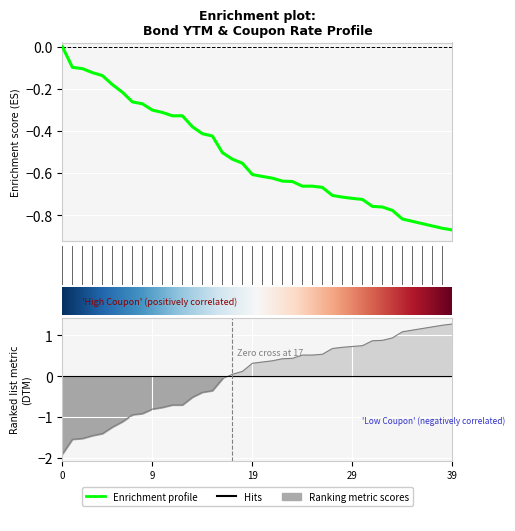

List the labels in order of YTM value, smallest first.

BPIFXBND2024, BDOFXBND2024, FDCFXBND2024, SECBFXBD2024, RBANKLTN2024, CHIBLTNC2024, AREITFXB2023, ACRCP01U2023, VLLFXBND2023, UBPFXBND2023, EWBLTNCD2023, TECCP01G2023, UBPHFXDA2023, FLI2FXBD2023, AEONFXRN2023, AEV2FXBD2023, FLIFXBND2023, BDO2LTNC2023, SECB2LTN2023, DMPIFXBD2023, PCORFXBD2023, ALIFXBND2023, RCBFXBND2023, MBTLTNCD2023, UBPLTNCD2023, SMCGP2BD2023, SMPH2FBD2023, GLOFXBND2023, RLCFXBND2023, SMCGPFBD2023, ACFXBOND2023, ACRCP01S2023, ACRCP01T2023, TECCP01F2023, BPILTNCD2023, SECBLTNC2023, EDCFXBND2023, PNBLTNCD2023, MBTFXBND2023, SMCFXBND2023